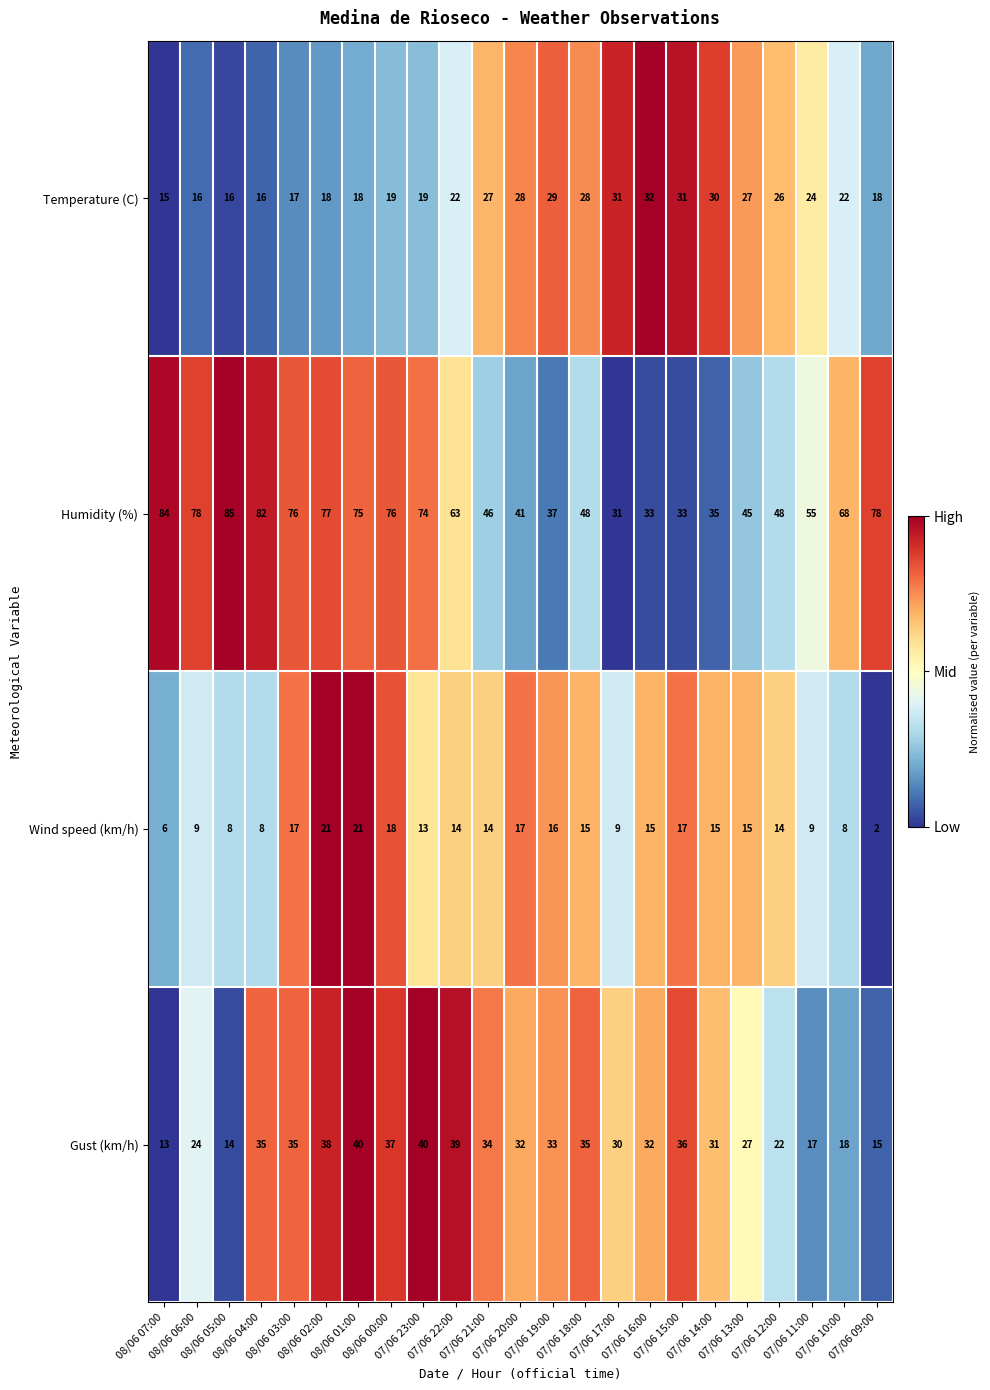

What is the average value of the Gust (km/h) series?

29